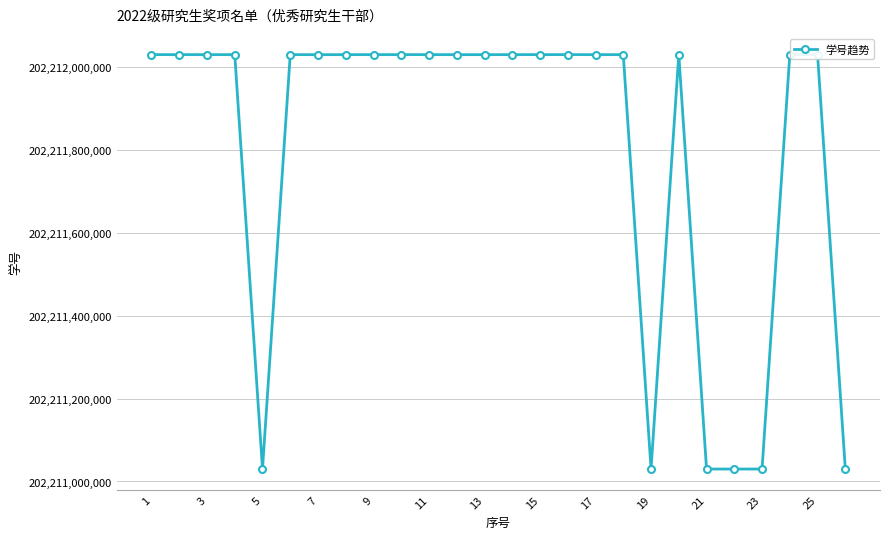

What is the difference between the maximum and minimum values?

1000164